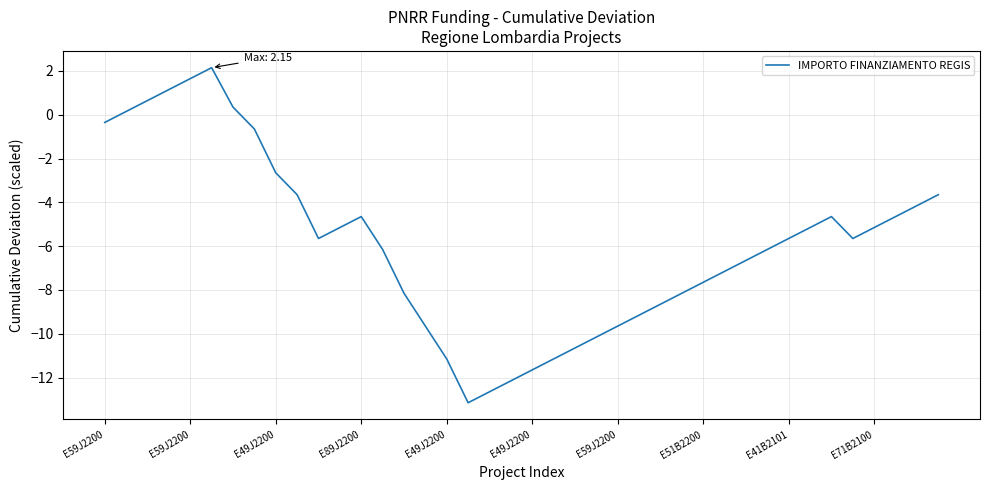

What is the greatest value displayed?

2.1